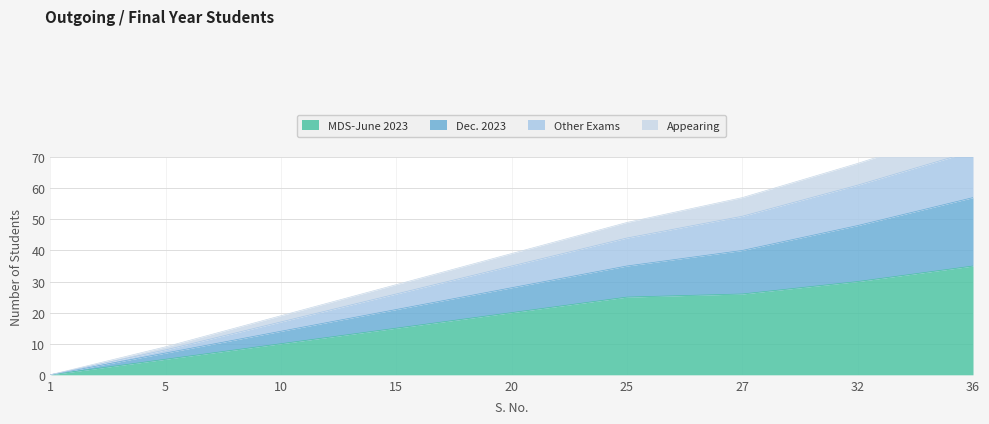

The MDS-June 2023 series shows 10 at 25. True or false?

False